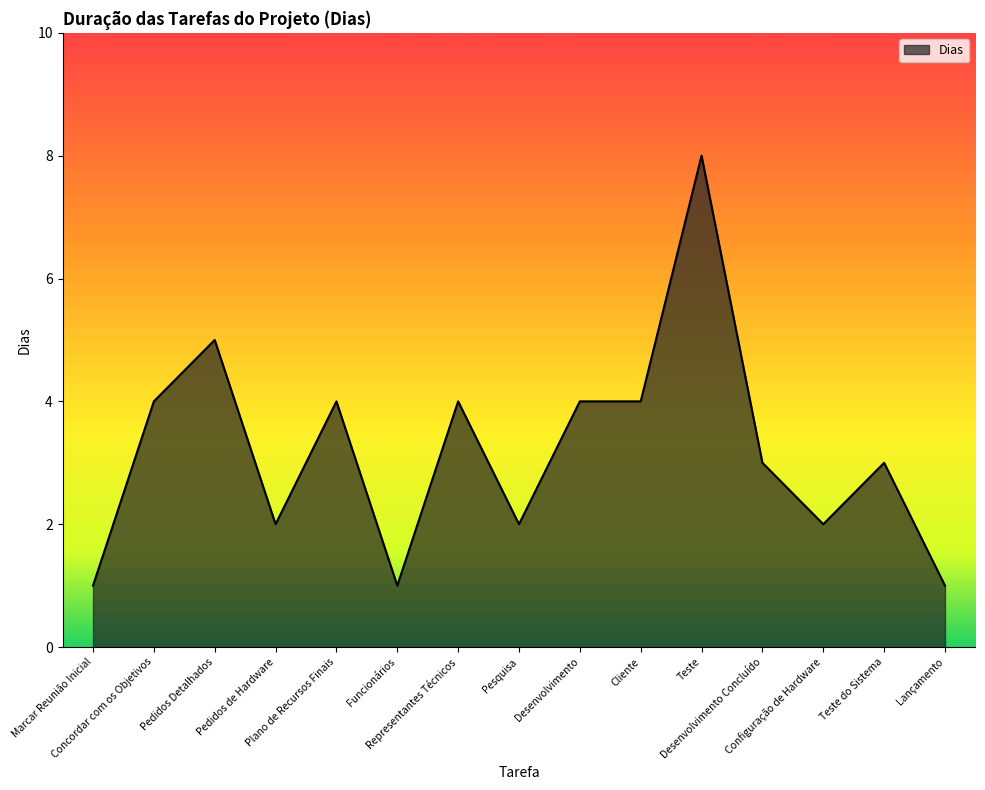

What is the difference between the values at Desenvolvimento and Funcionários?

3